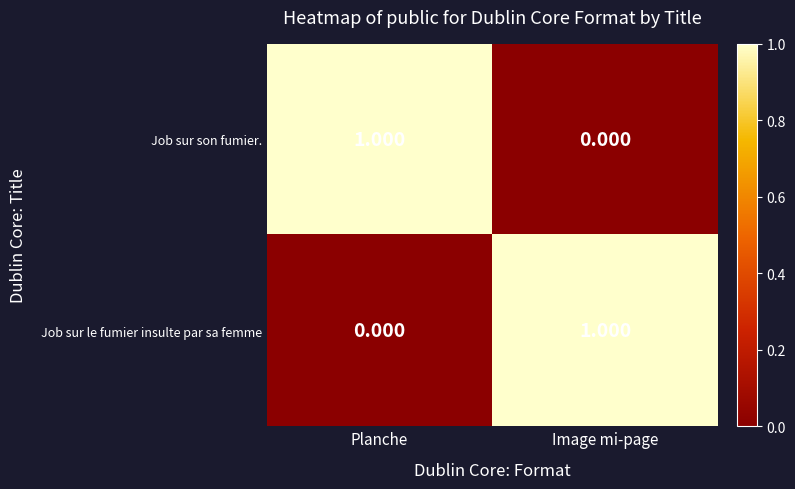

How many data points in Job sur son fumier. are less than 1?

1